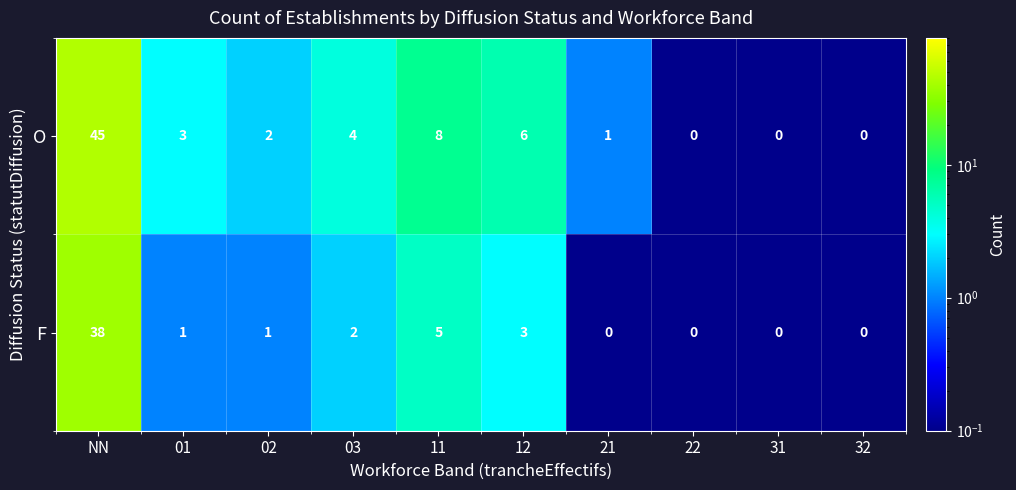

True or false: F has a value of -26 at 31.

False